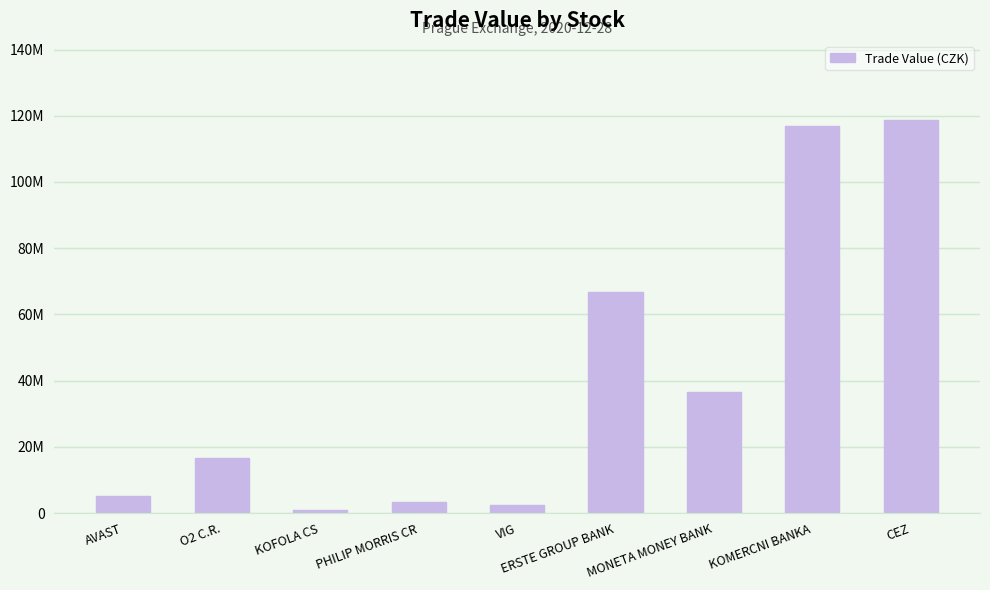

What is the sum of all values?

367730397.4